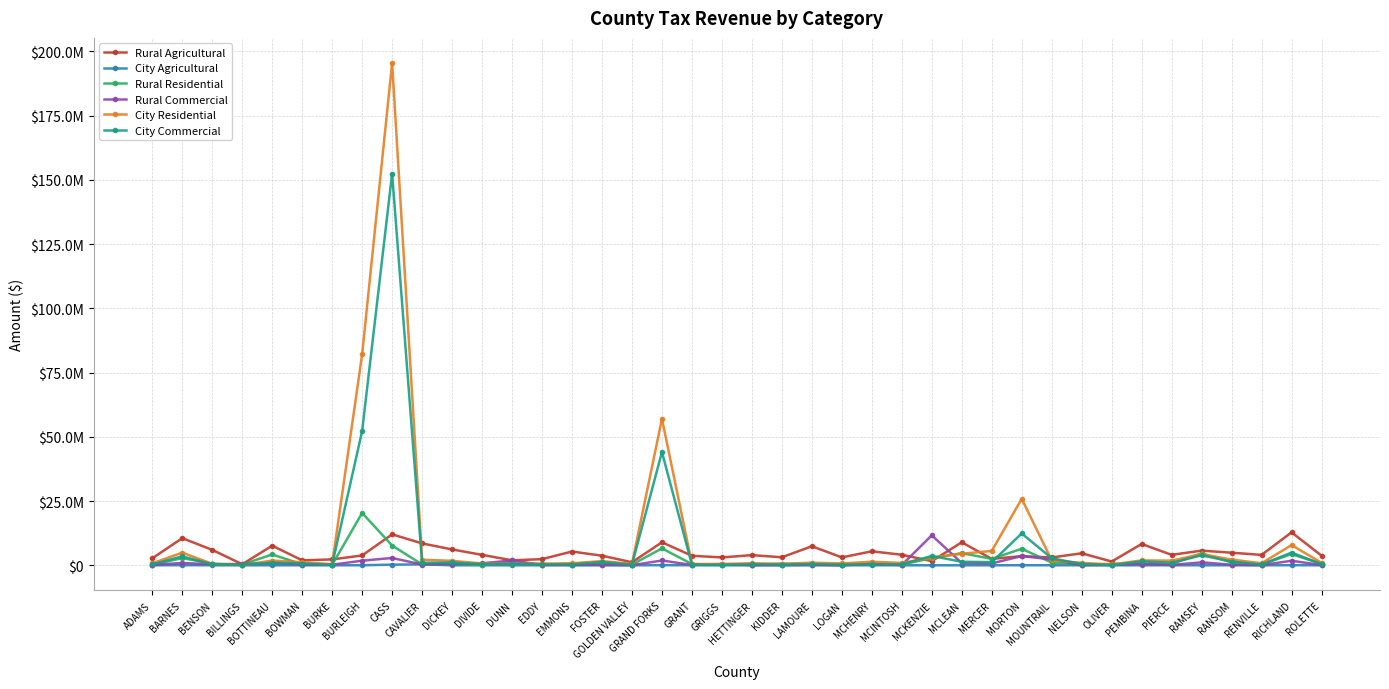

Is this an area chart (filled region under the line)?

No